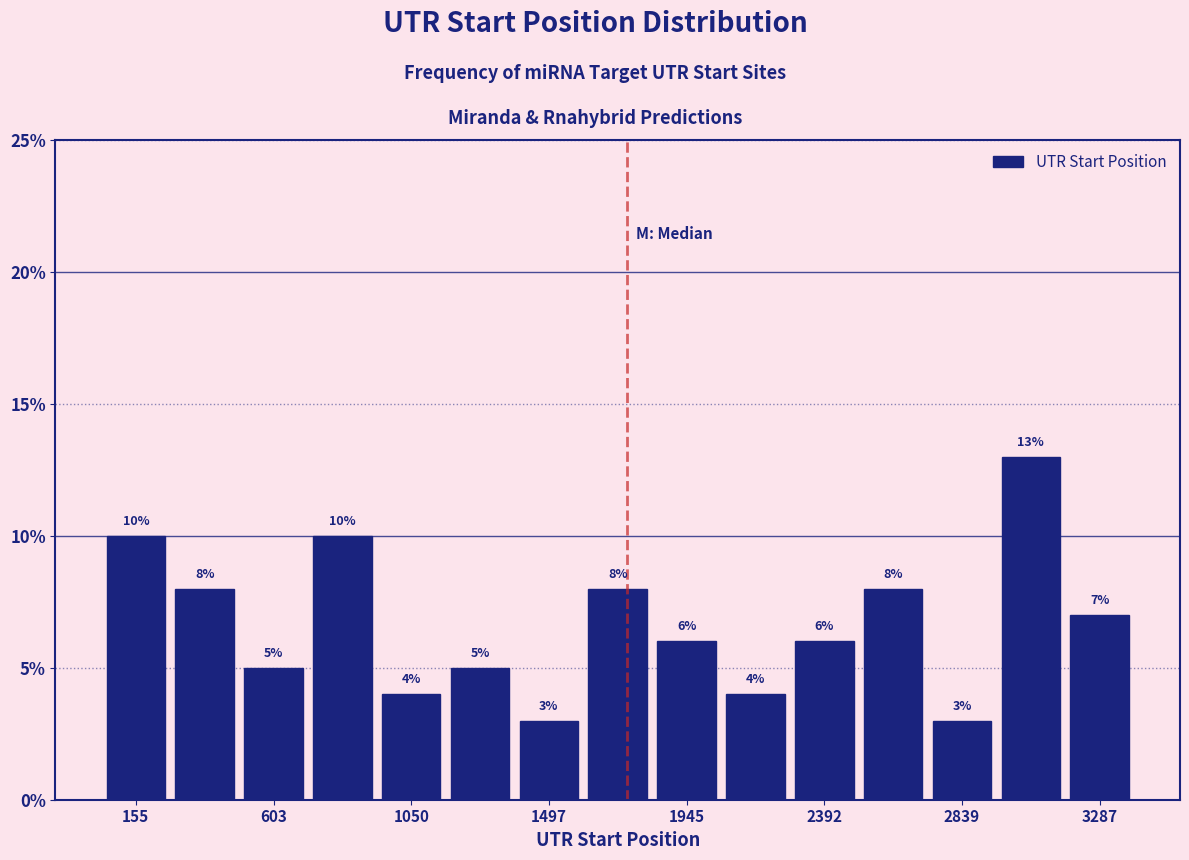

How tall is the bar that spans 1600 to 1850 on the x-axis? The bar edges are not printed on the chart, so give them approximately, as read against the axis.

8